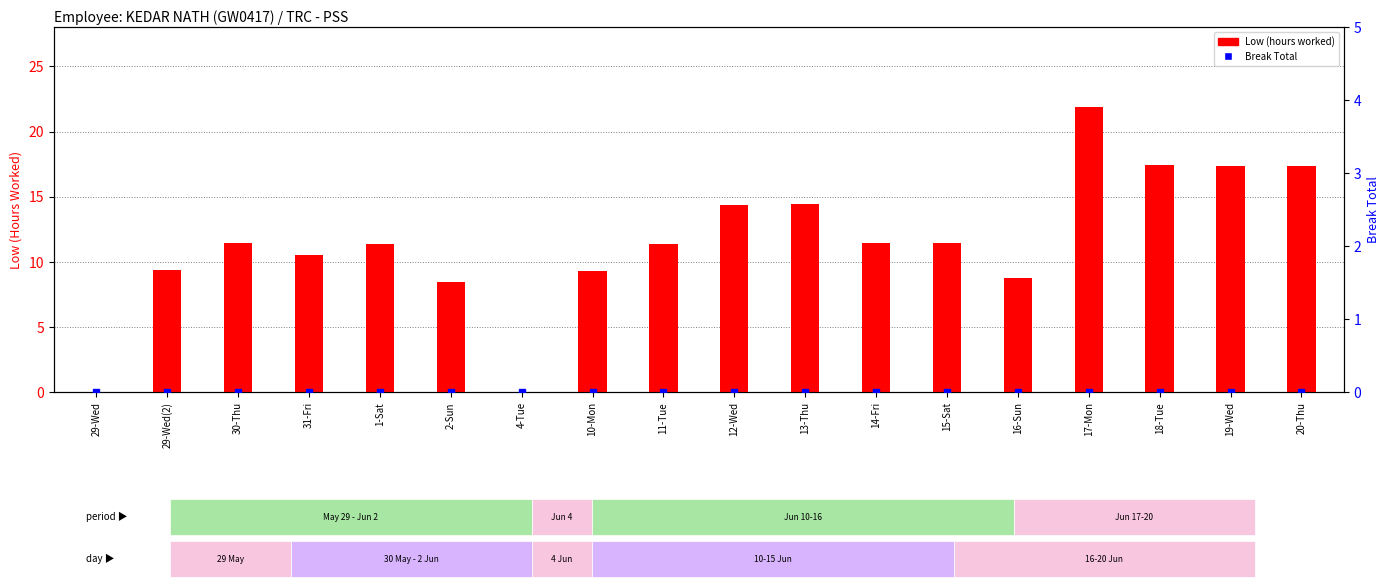

At how many categories does at least one series exceed 5?

16